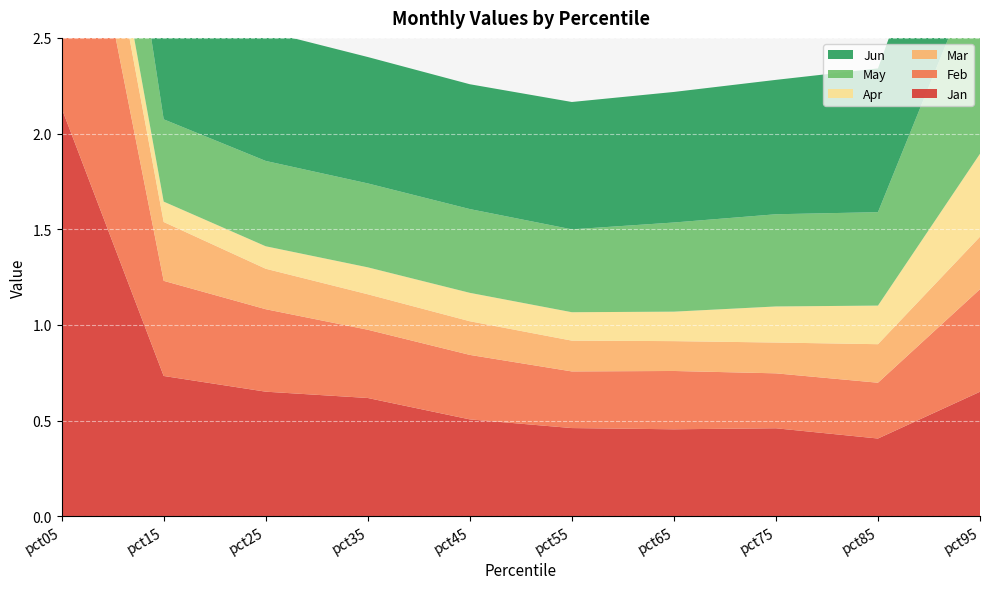

Reading right to left, list all the values displayed in this chart.

Jan: pct95=0.7	pct85=0.4	pct75=0.5	pct65=0.5	pct55=0.5	pct45=0.5	pct35=0.6	pct25=0.7	pct15=0.7	pct05=2.1
Feb: pct95=0.5	pct85=0.3	pct75=0.3	pct65=0.3	pct55=0.3	pct45=0.3	pct35=0.4	pct25=0.4	pct15=0.5	pct05=1.8
Mar: pct95=0.3	pct85=0.2	pct75=0.2	pct65=0.2	pct55=0.2	pct45=0.2	pct35=0.2	pct25=0.2	pct15=0.3	pct05=0.5
Apr: pct95=0.4	pct85=0.2	pct75=0.2	pct65=0.2	pct55=0.1	pct45=0.1	pct35=0.1	pct25=0.1	pct15=0.1	pct05=0.2
May: pct95=1.0	pct85=0.5	pct75=0.5	pct65=0.5	pct55=0.4	pct45=0.4	pct35=0.4	pct25=0.4	pct15=0.4	pct05=1.0
Jun: pct95=0.9	pct85=0.8	pct75=0.7	pct65=0.7	pct55=0.7	pct45=0.7	pct35=0.7	pct25=0.7	pct15=0.7	pct05=1.6